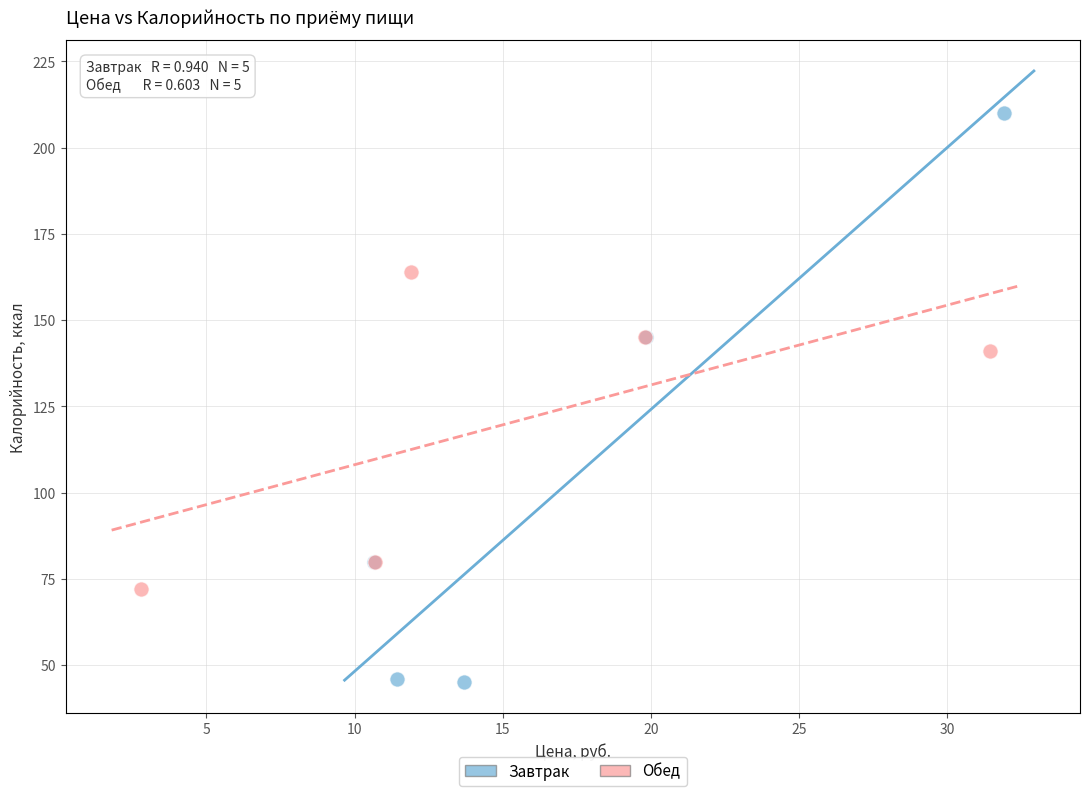

Which series reaches the maximum Y coordinate?

Завтрак